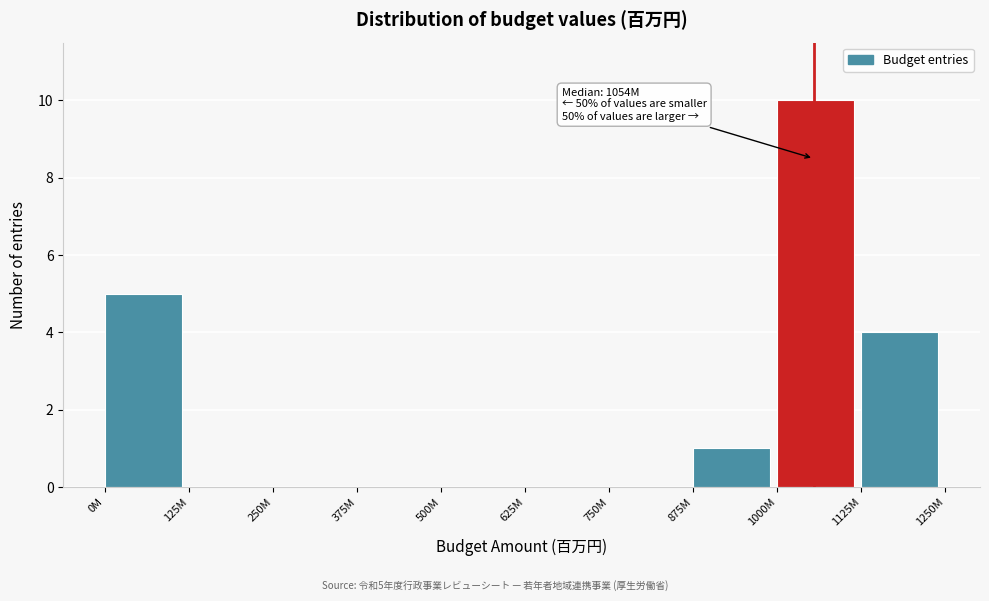

Reading right to left, list all the values displayed in this chart.

1125M=4	1000M=10	875M=1	750M=0	625M=0	500M=0	375M=0	250M=0	125M=0	0M=5